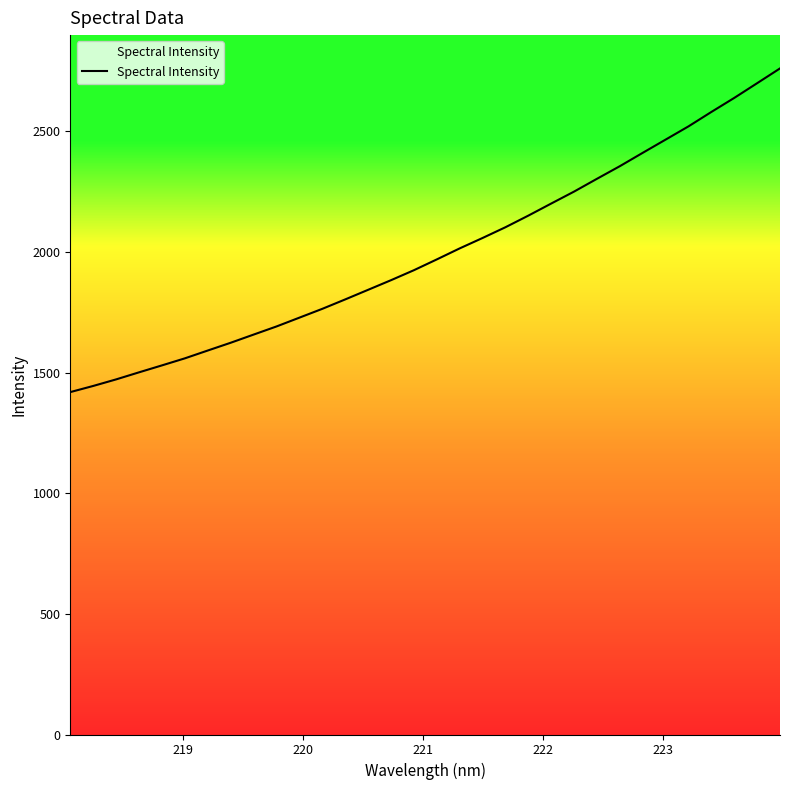

What is the minimum value shown in the chart?

1418.9